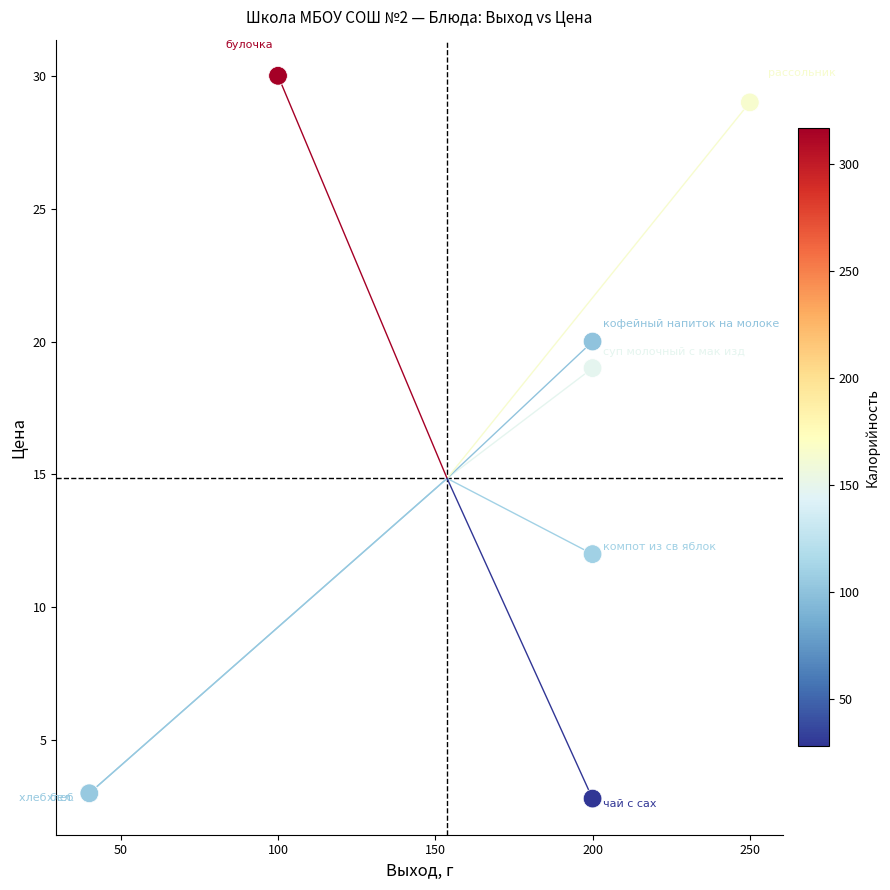

What Y value in the scatter plot is closest to 16?

19.0